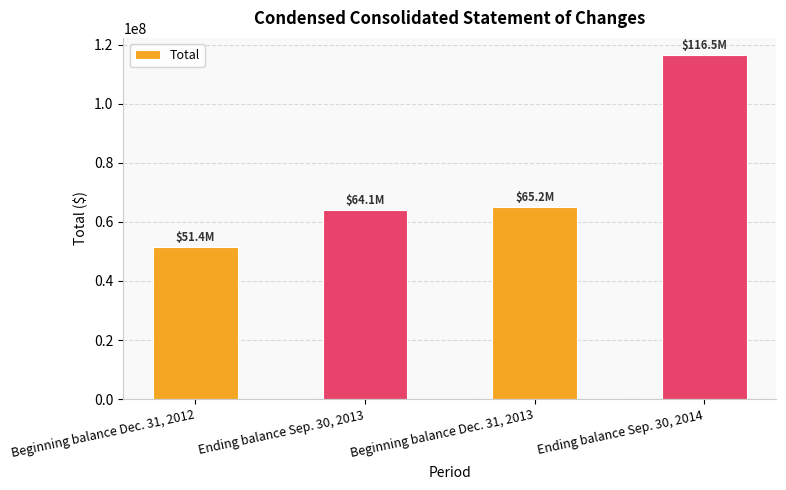

What is the smallest value displayed?

51356000